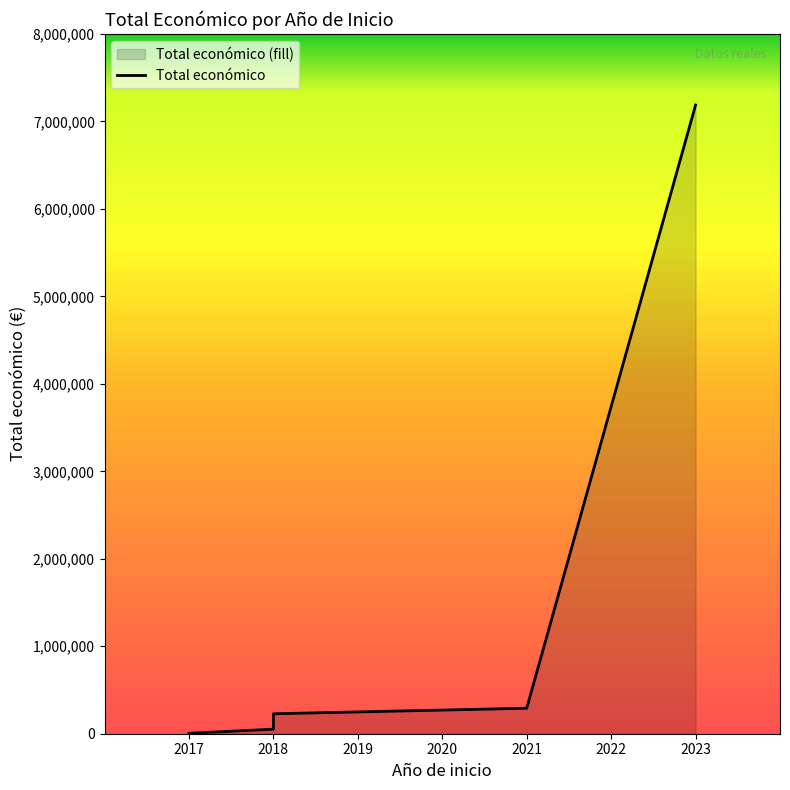

True or false: the data has more than 2 interior local peaks.

False